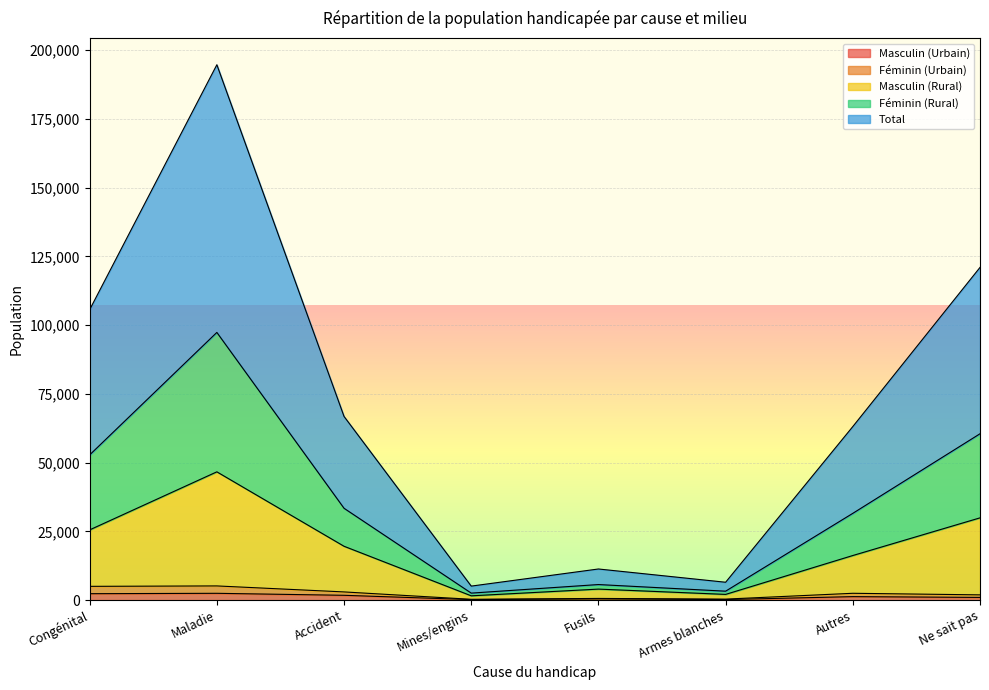

What is the sum of all Masculin (Urbain) values?

9626